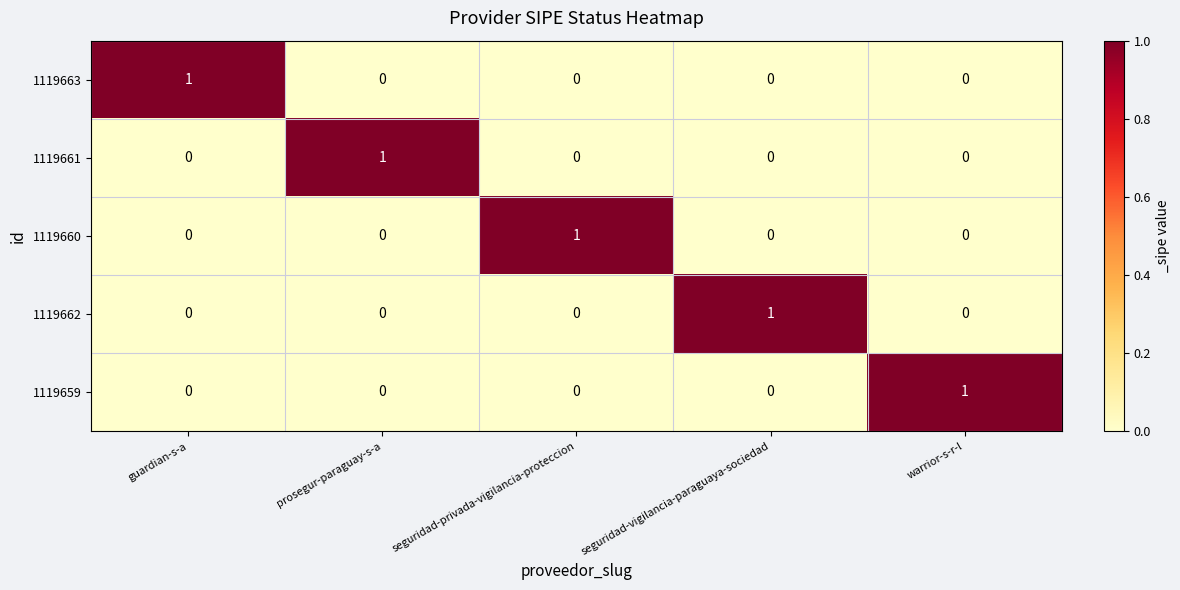

The value of 1119660 at guardian-s-a is 0. True or false?

True